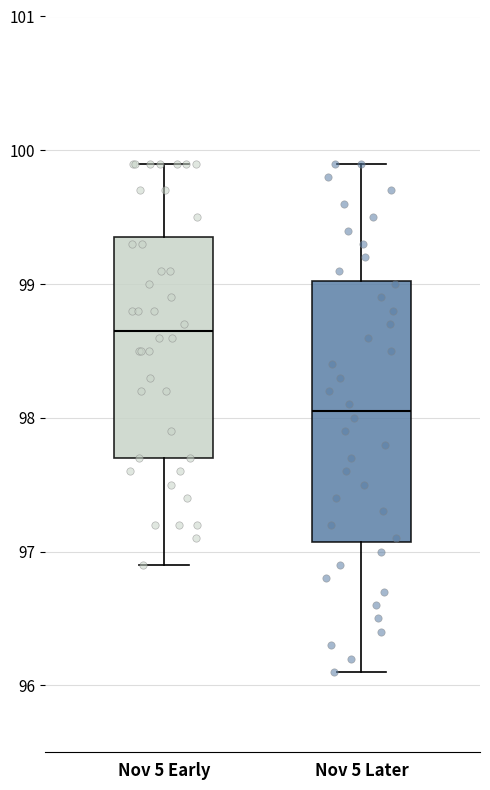

Which box is the tallest, from its lower edge to its upper edge?

Nov 5 Later